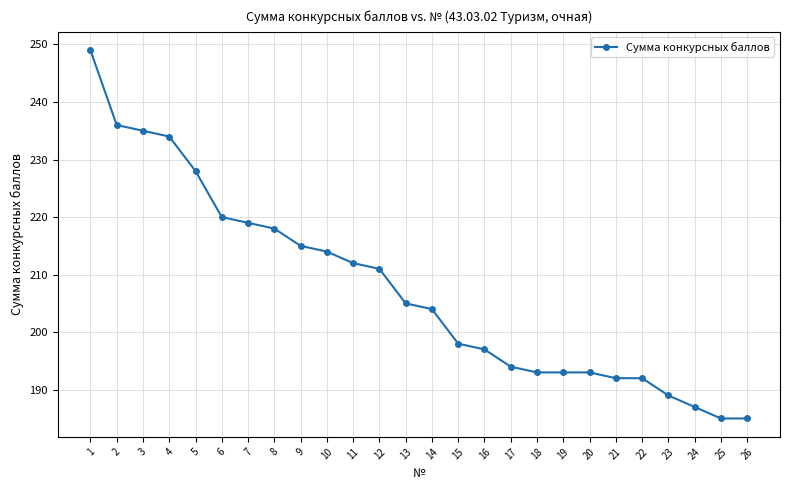

What is the sum of all values?

5398